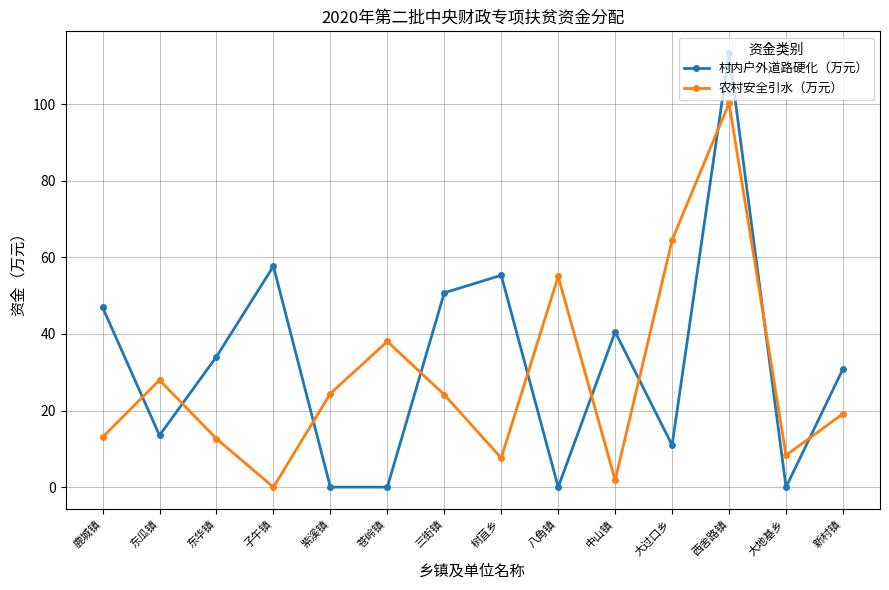

Which series has the largest total across all categories?

村内户外道路硬化（万元）